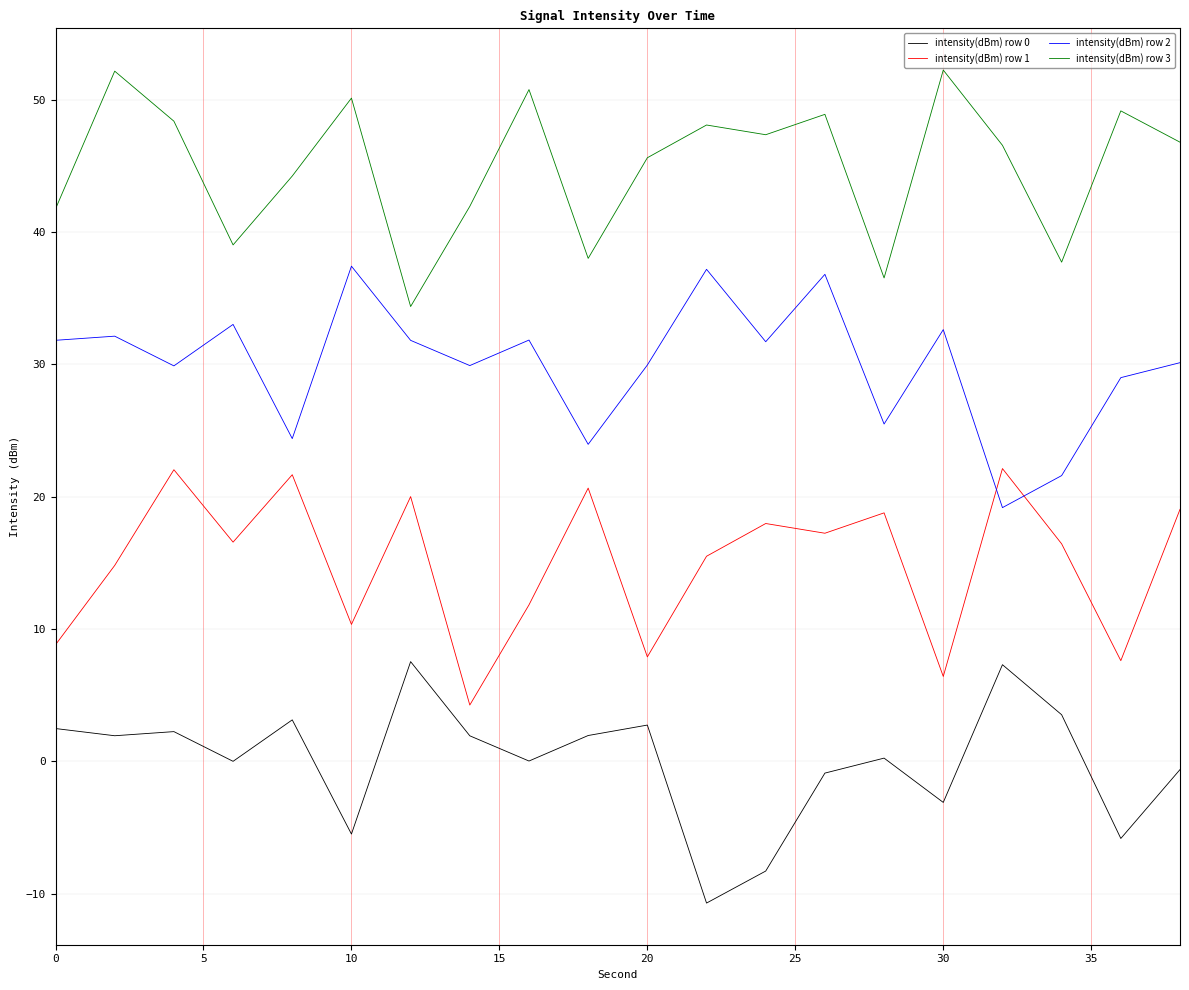

Which series has the largest total across all categories?

intensity(dBm) row 3